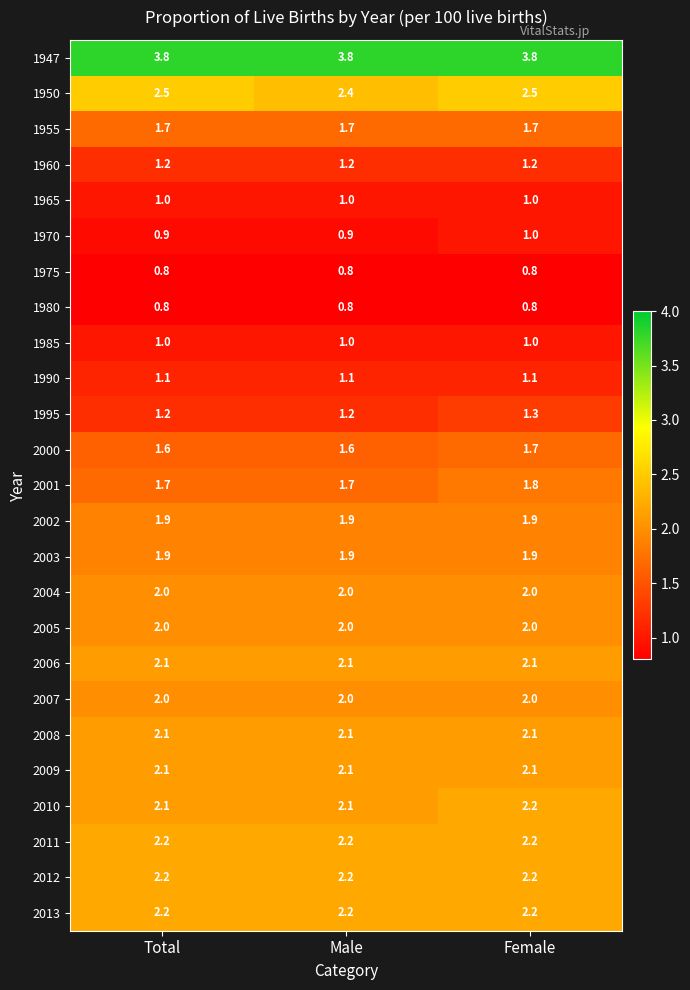

What is the difference between the highest and lowest values at Male?

3.0